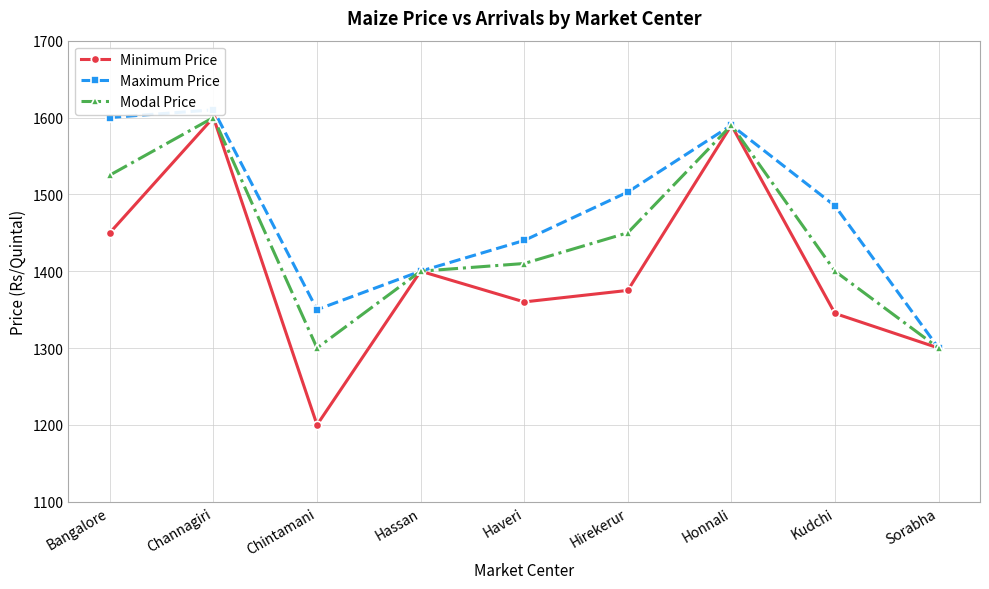

What value does the Minimum Price series have at Sorabha?

1300